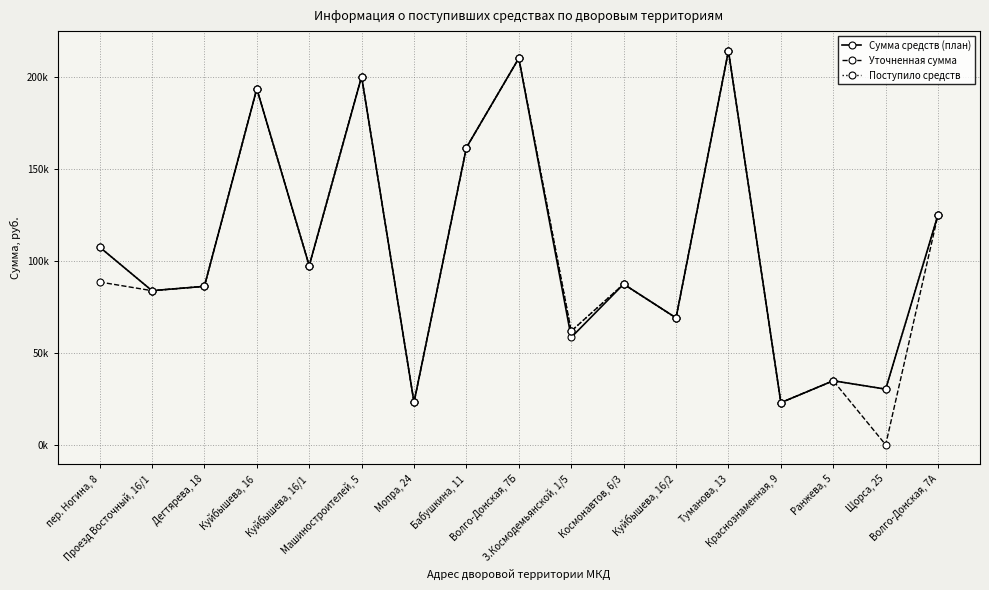

Is this an area chart (filled region under the line)?

No